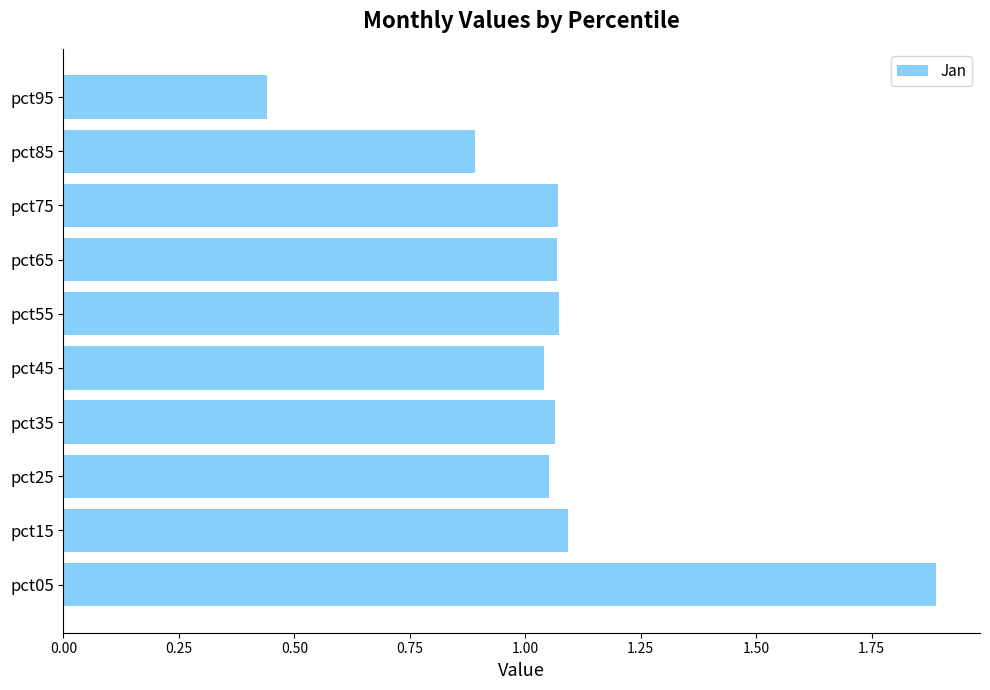

Count the number of data series in this chart.

1